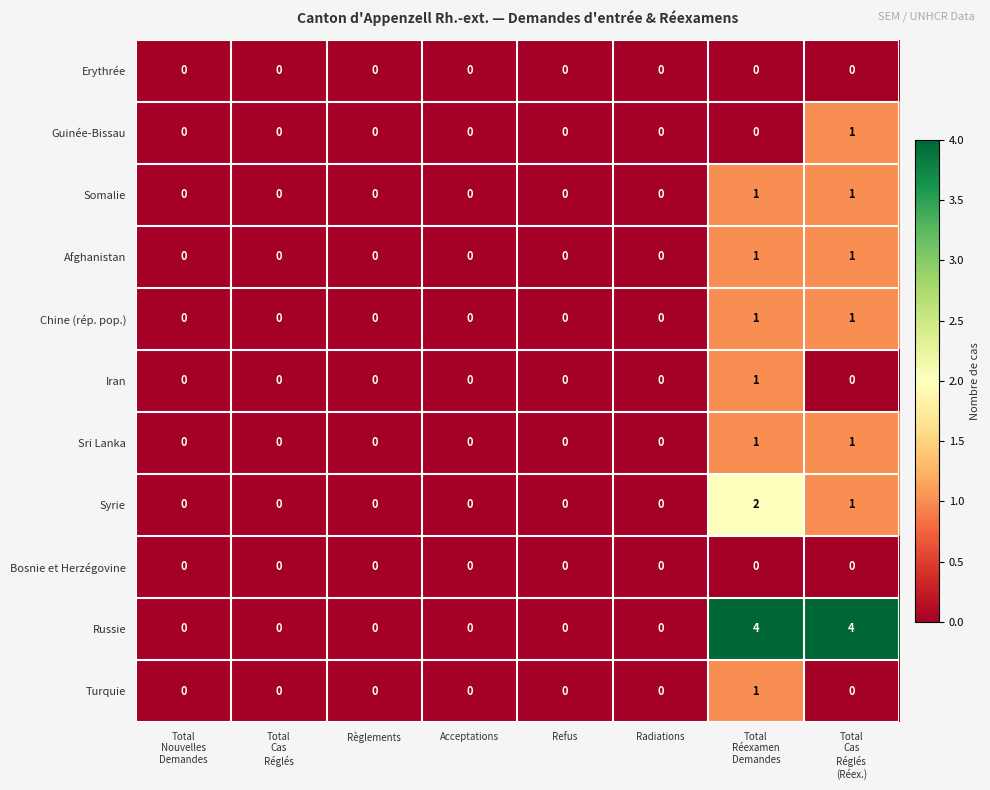

How many Iran values are between 0 and 1?

8